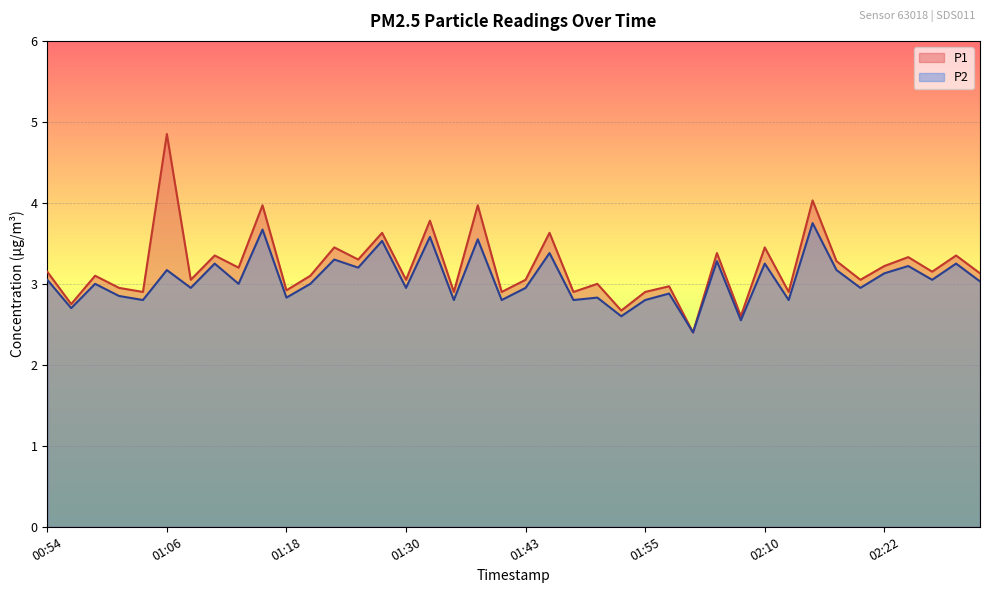

How many interior local peaks does the P1 series have?

16